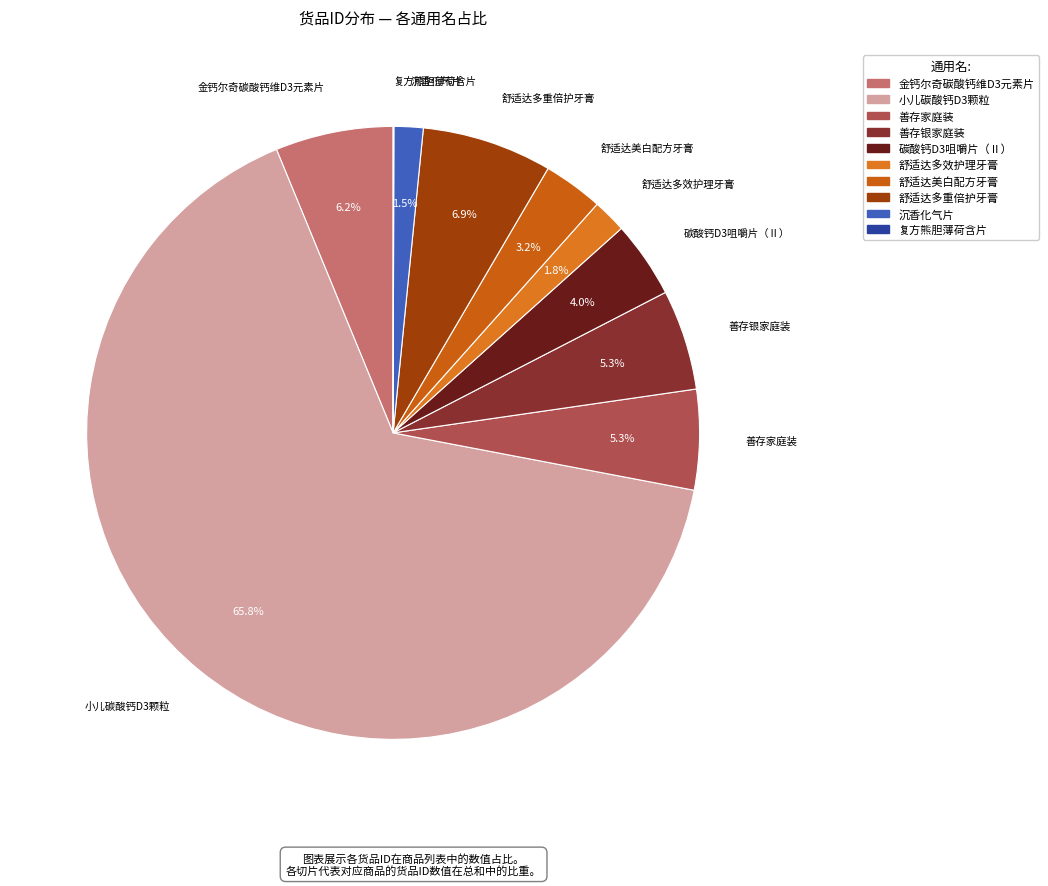

What portion of the pie excludes 舒适达多重倍护牙膏?

93.1%